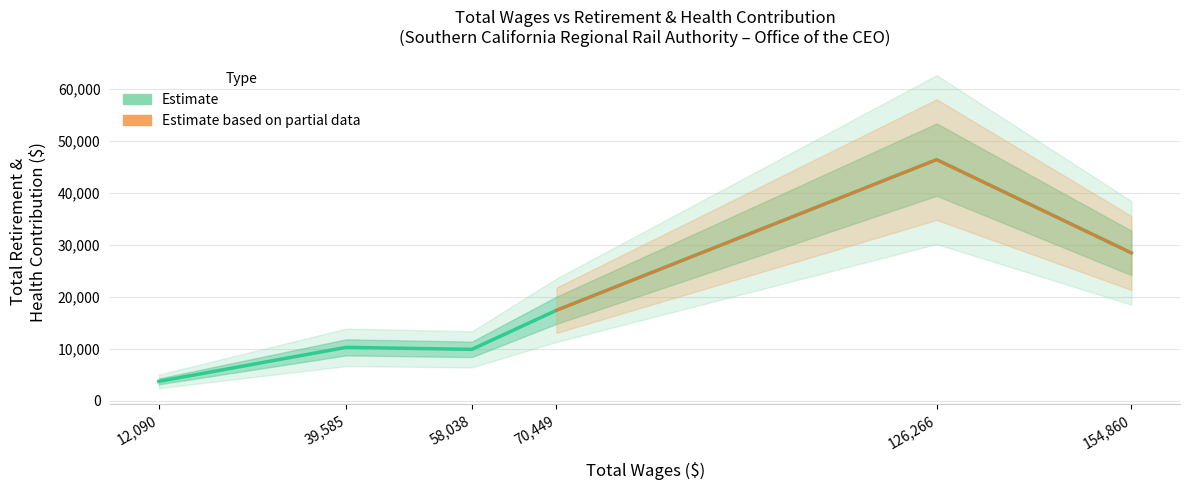

Count the number of categories in the chart.

6